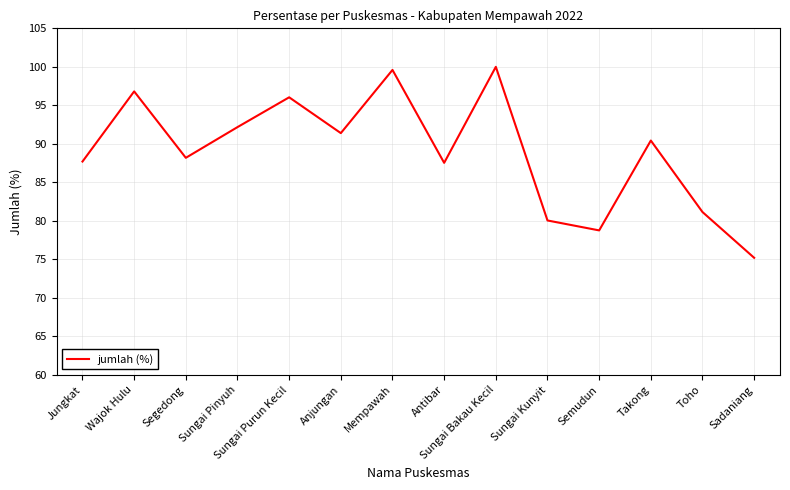

True or false: the data shows 78.8 at Semudun.

True